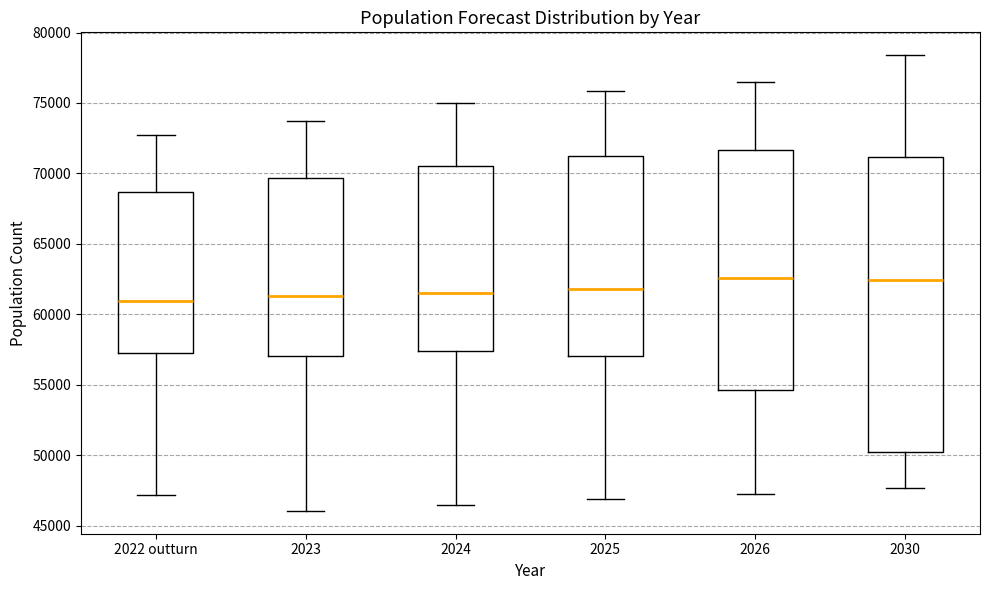

Which box is the tallest, from its lower edge to its upper edge?

2030